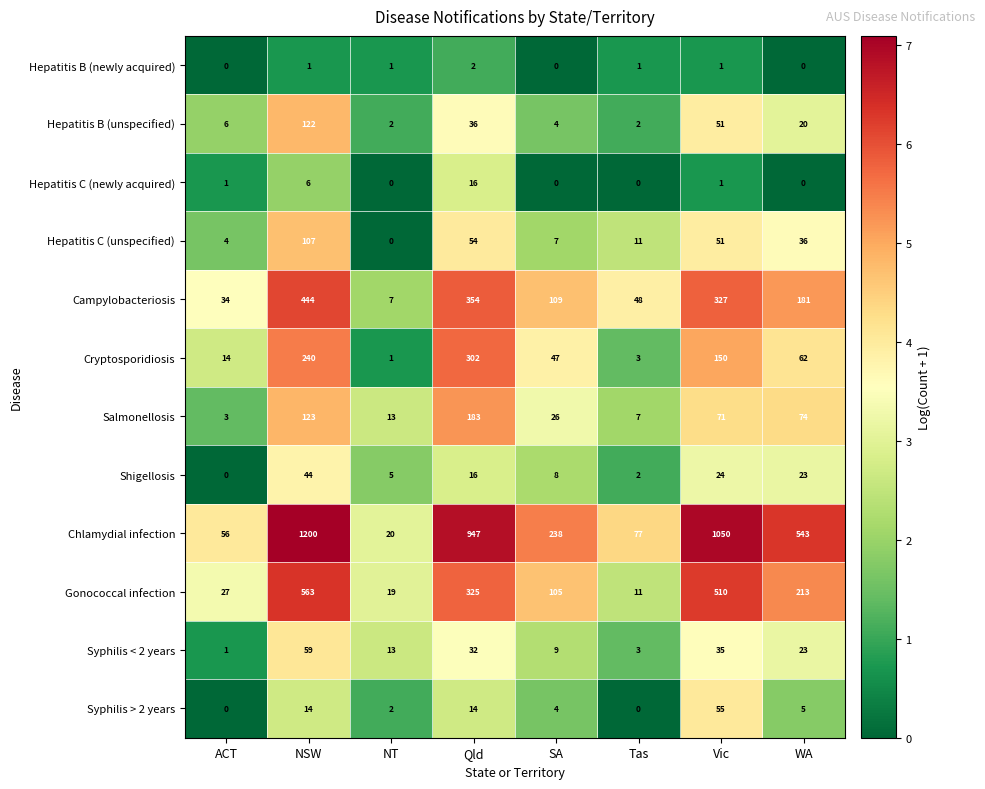

Rank the categories by Gonococcal infection value from lowest to highest.

Tas, NT, ACT, SA, WA, Qld, Vic, NSW